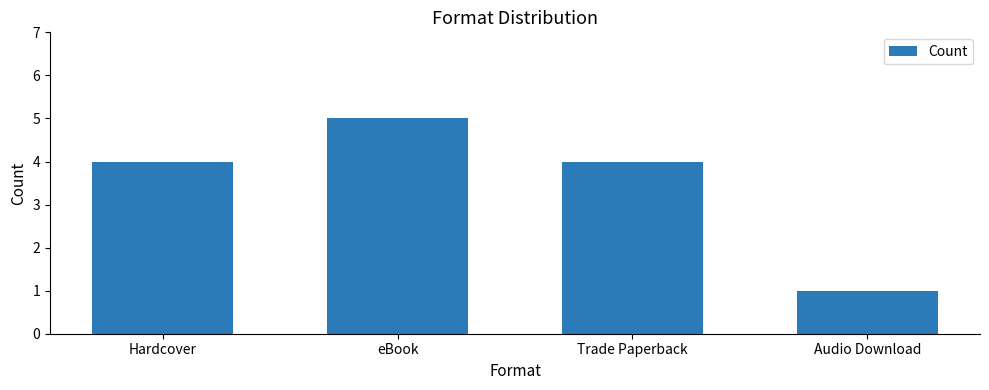

Count the number of data series in this chart.

1